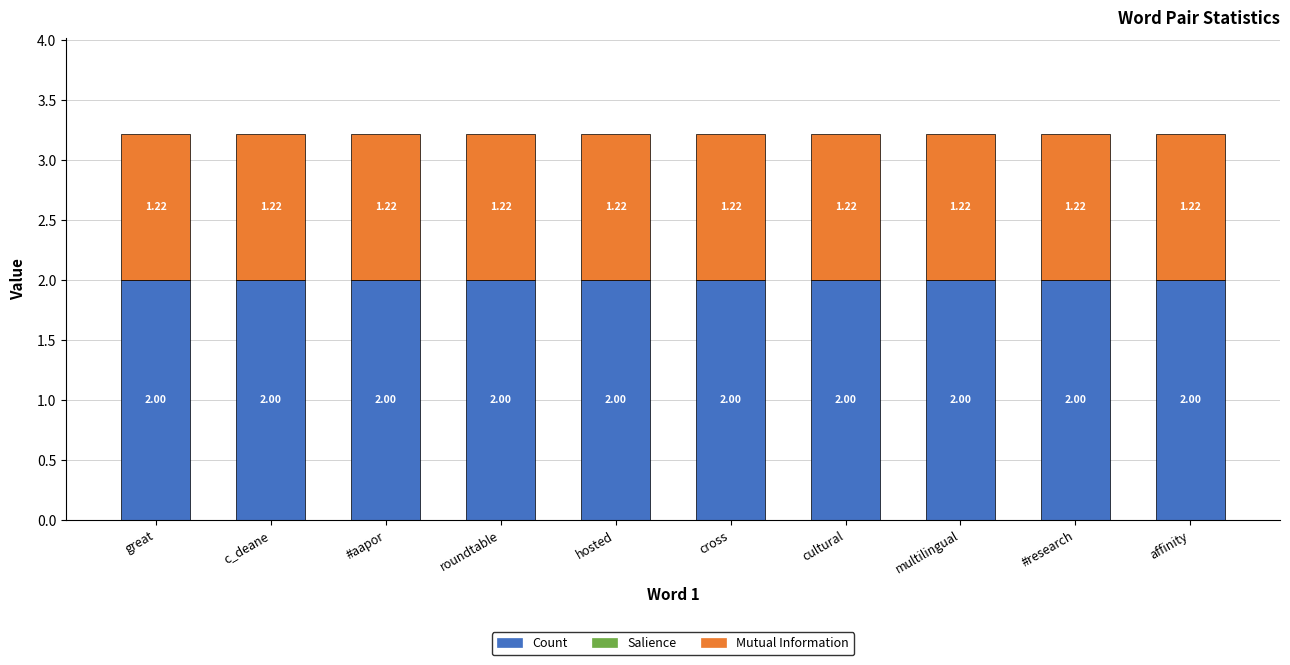

What is the sum of the Count values at great and roundtable?

4.0